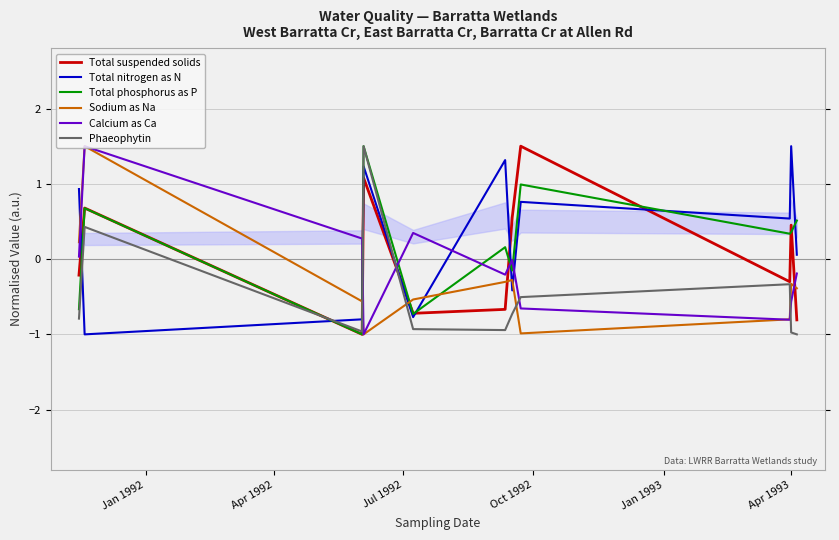

True or false: Sodium as Na and Total nitrogen as N intersect in this chart.

True